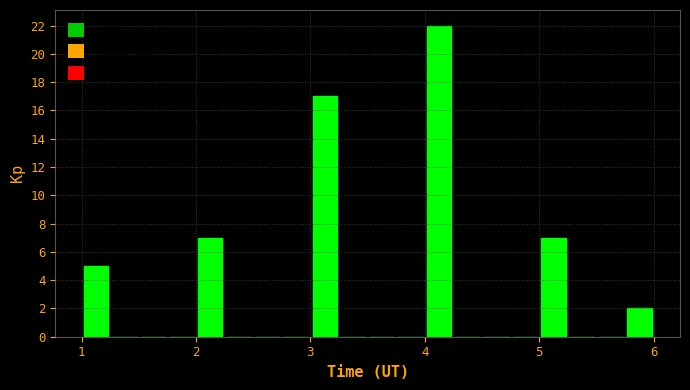

Read against the x-axis, roughly where is the centre of the tallest bar?

4.1